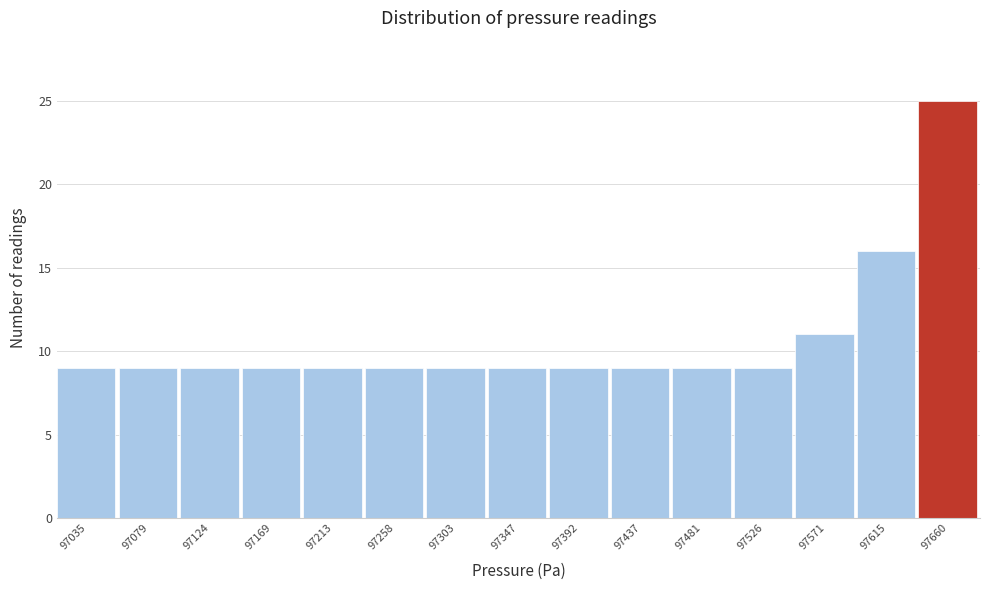

Reading left to right, transcribe all the data shown in this chart.

97035=9	97079=9	97124=9	97169=9	97213=9	97258=9	97303=9	97347=9	97392=9	97437=9	97481=9	97526=9	97571=11	97615=16	97660=25